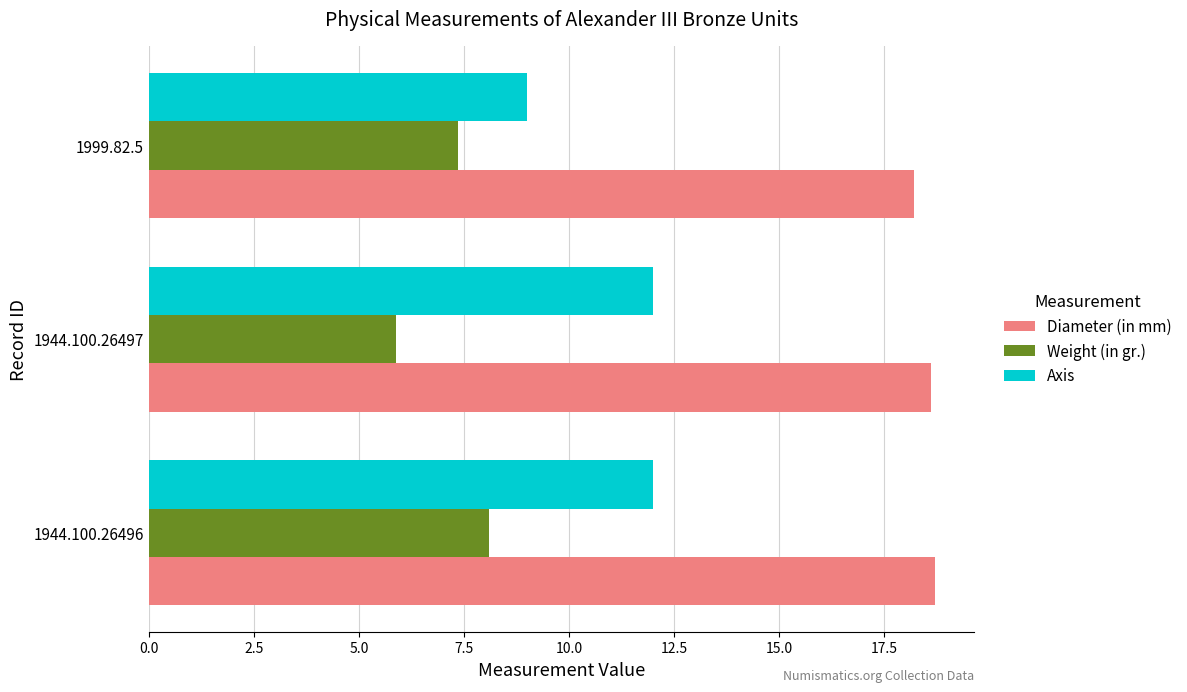

At how many categories does at least one series exceed 13?

3